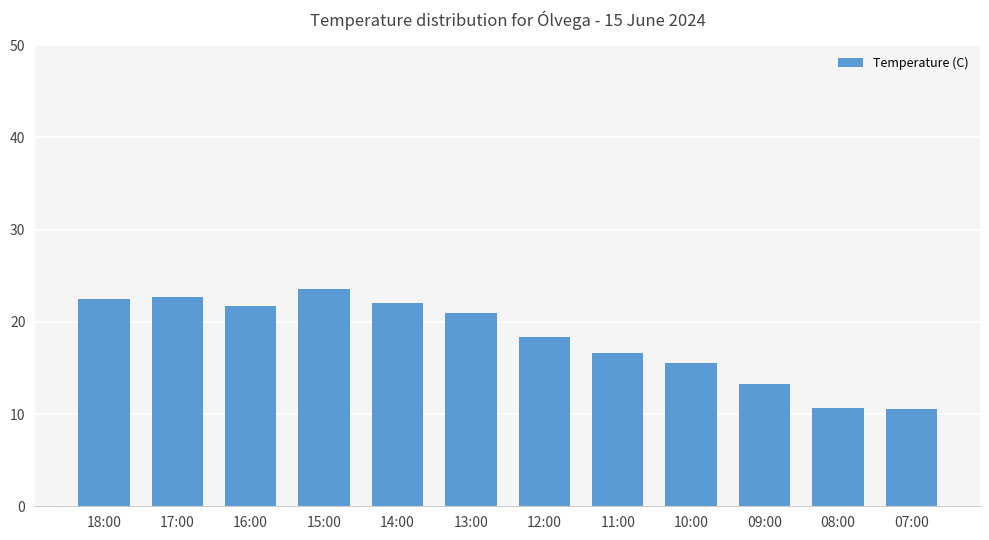

Where does the data first go above 21?

18:00